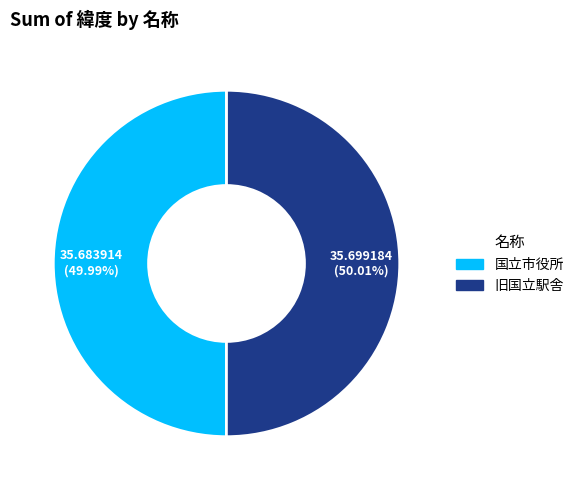

To the nearest percent, what is the average slice percentage?

50%